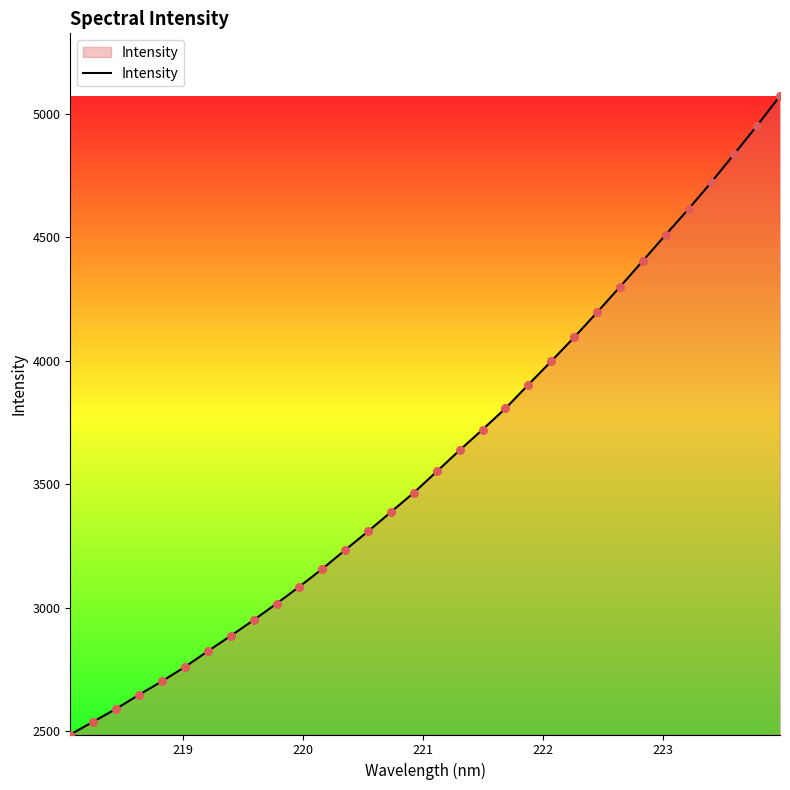

What is the smallest value displayed?

2486.4